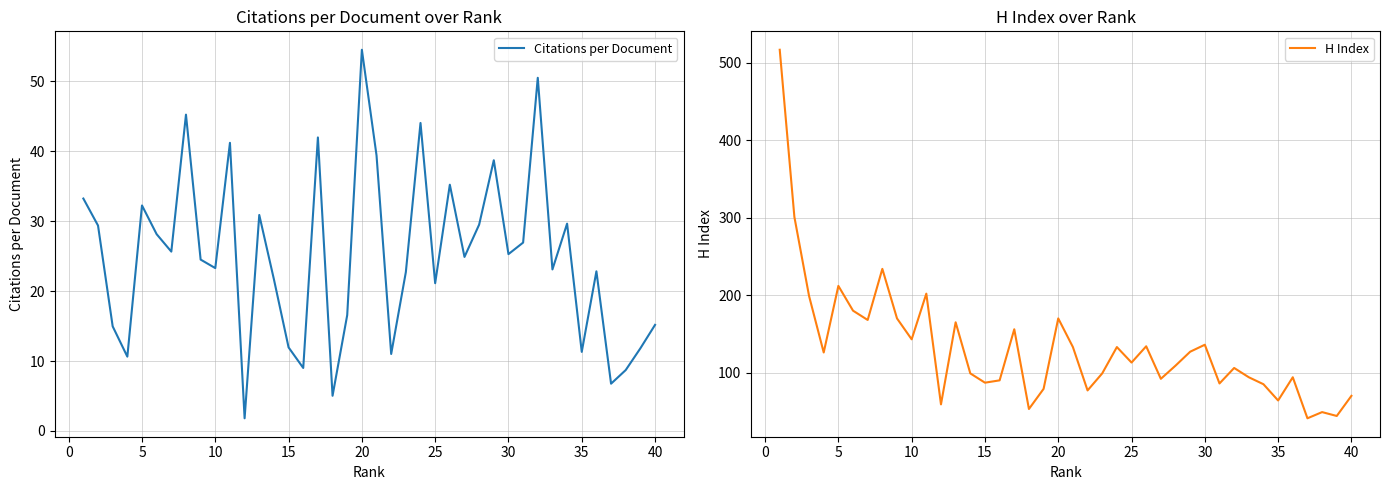

Count the number of categories in the chart.

40